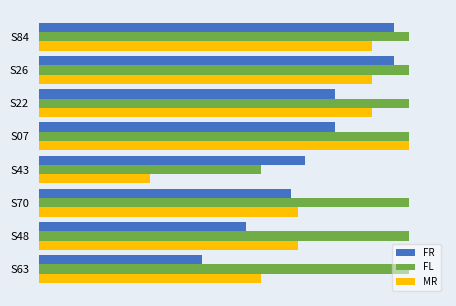

What are all the series names shown in the legend?

FR, FL, MR